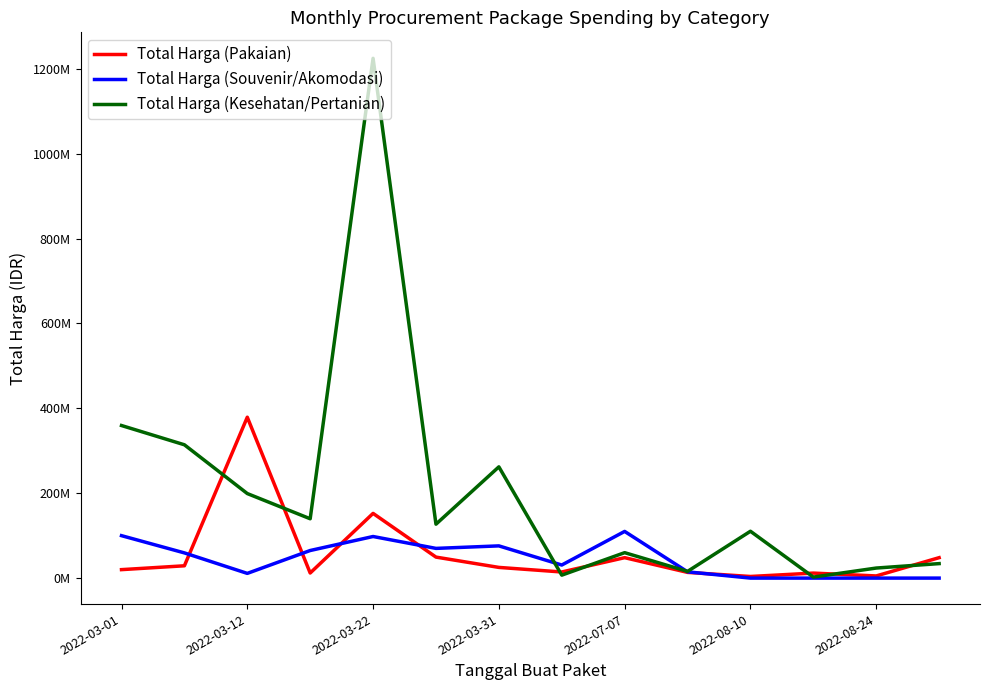

True or false: Total Harga (Souvenir/Akomodasi) has more than 1 interior local peaks.

True